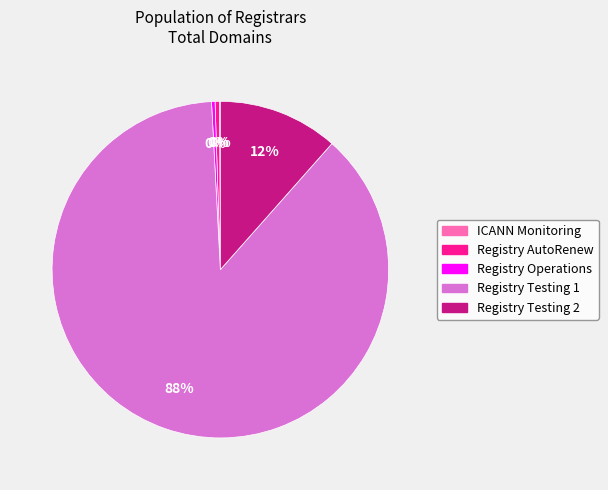

True or false: Registry AutoRenew accounts for 0% of the total.

True